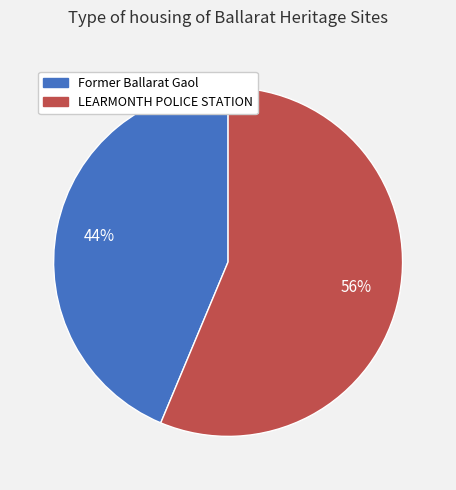

Is there a majority slice in this chart?

Yes